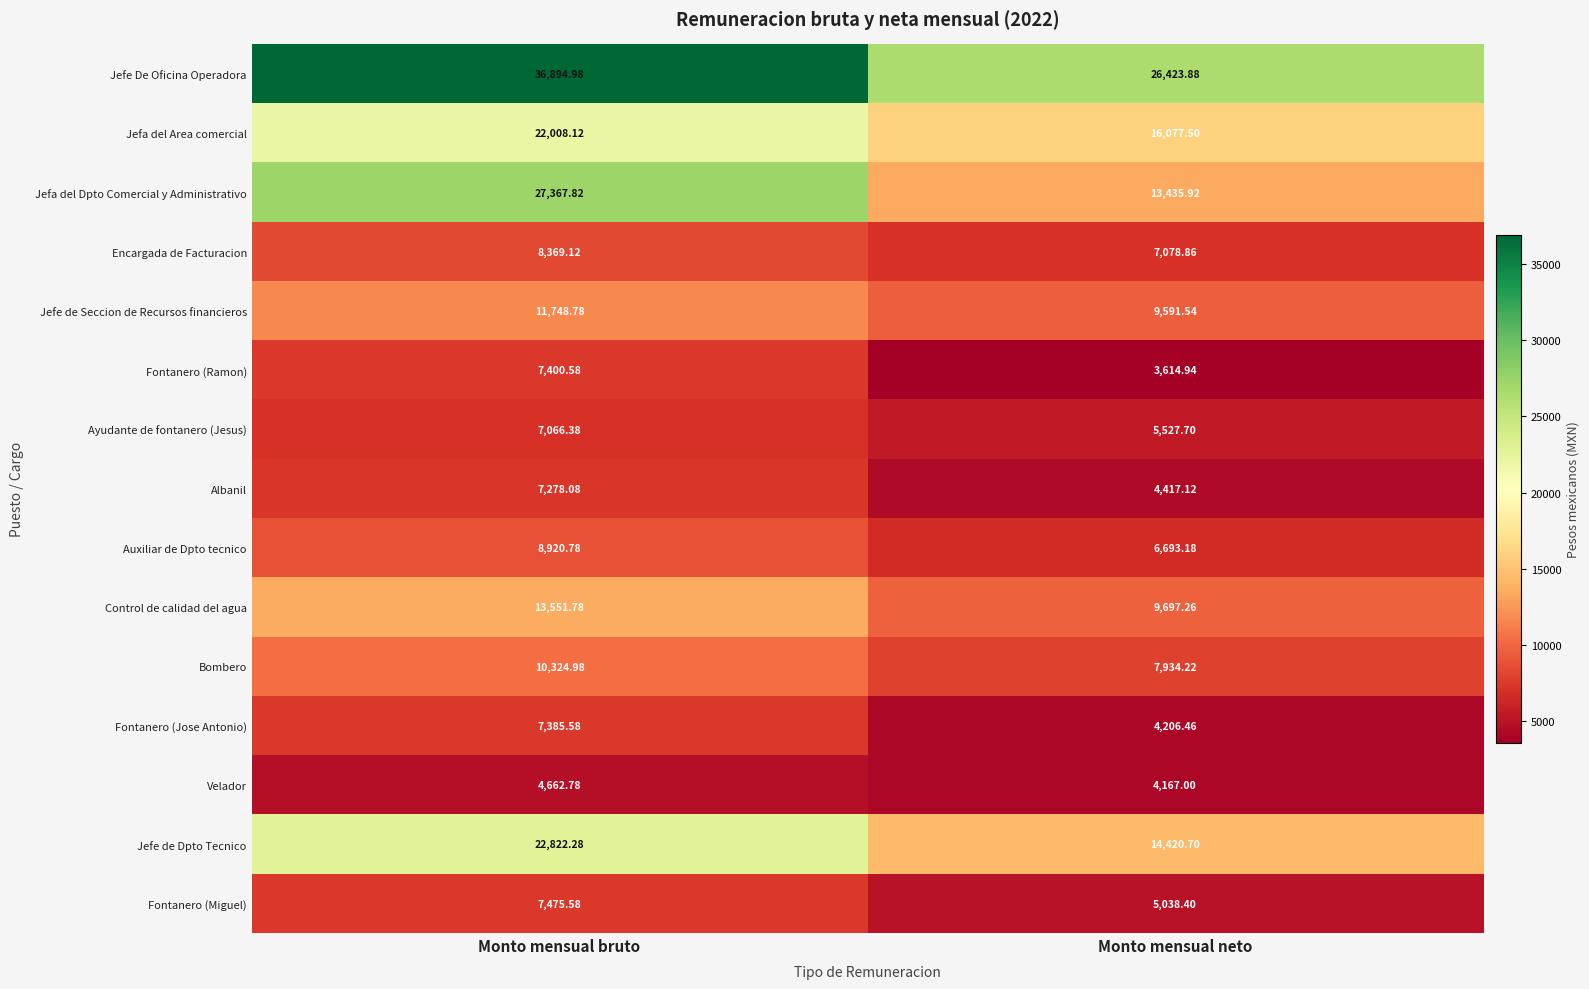

Where is Fontanero (Miguel) nearest to the value 6256?

Monto mensual neto